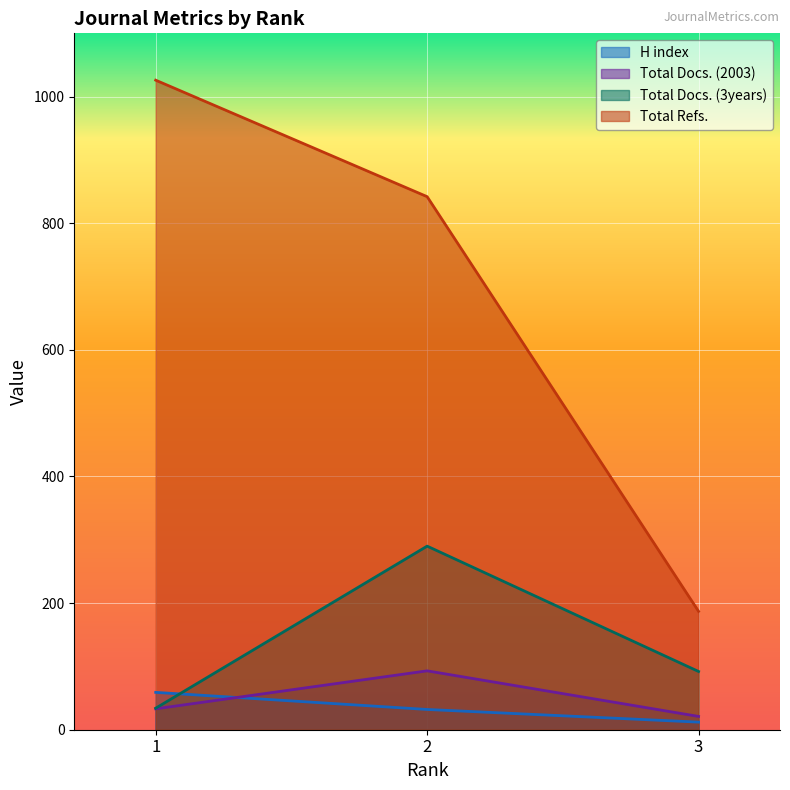

Reading left to right, what are all the values shown in this chart?

H index: 1=59	2=32	3=12
Total Docs. (2003): 1=33	2=93	3=21
Total Docs. (3years): 1=34	2=290	3=92
Total Refs.: 1=1026	2=842	3=187